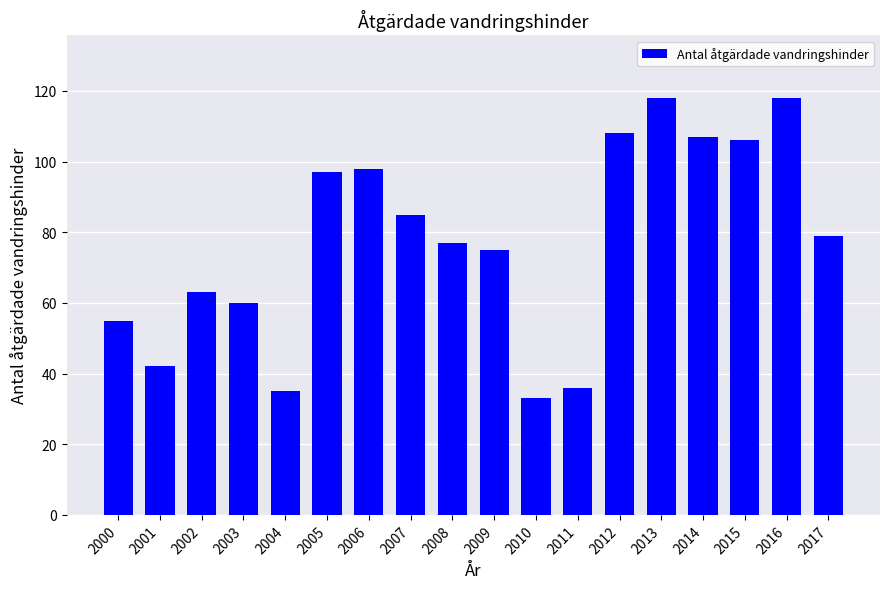

What is the change in value from 2002 to 2003?

-3